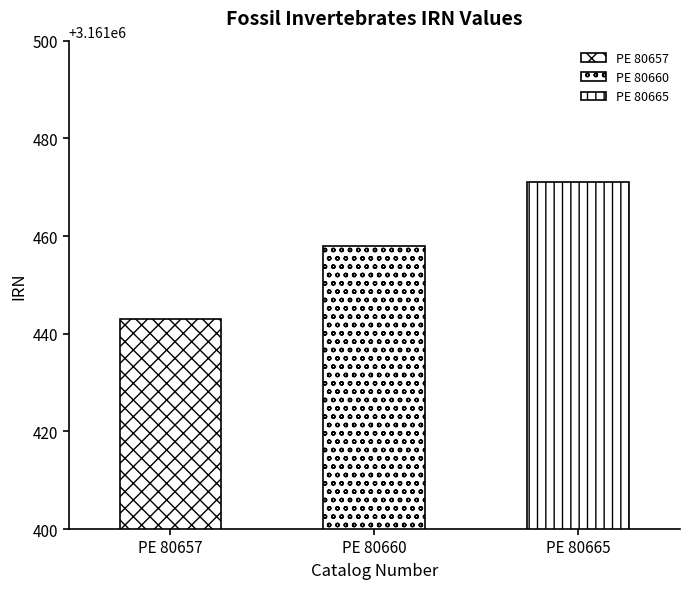

Reading left to right, transcribe all the data shown in this chart.

PE 80657=3161443	PE 80660=3161458	PE 80665=3161471